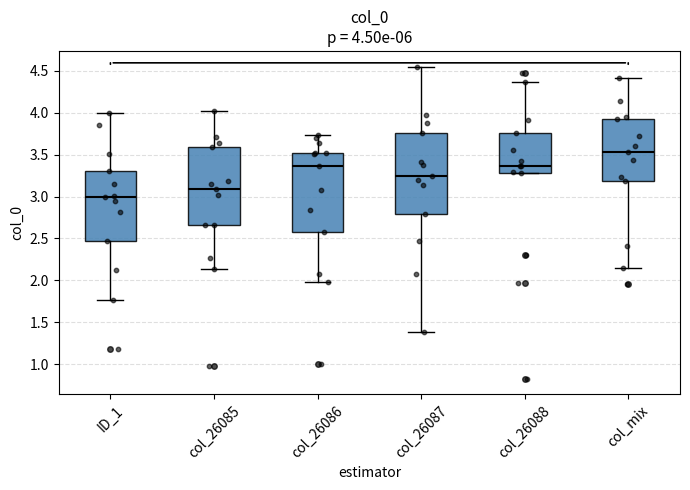

Which box's median line is the lowest?

ID_1